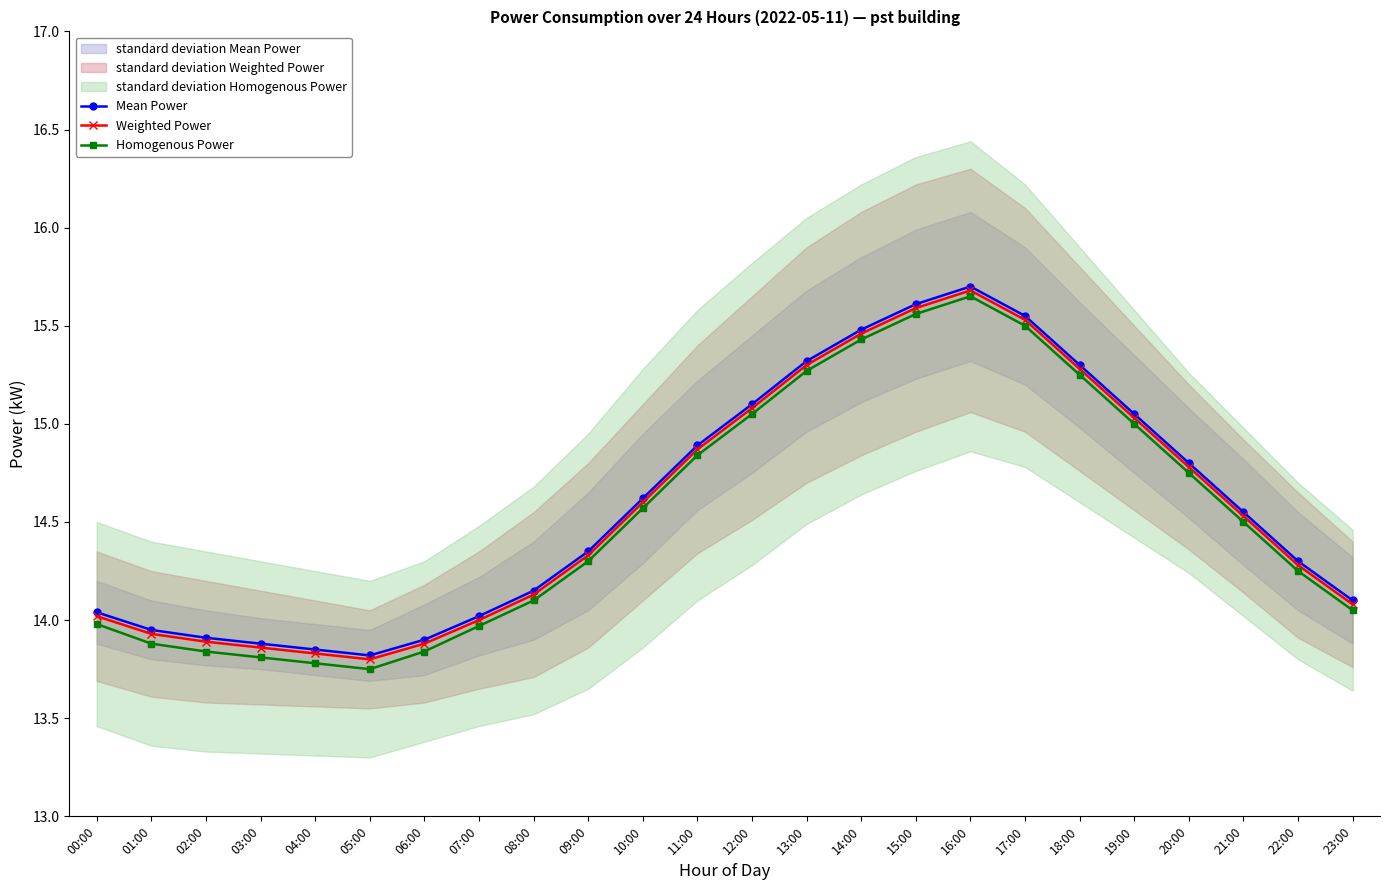

How many data points does each series have?

24